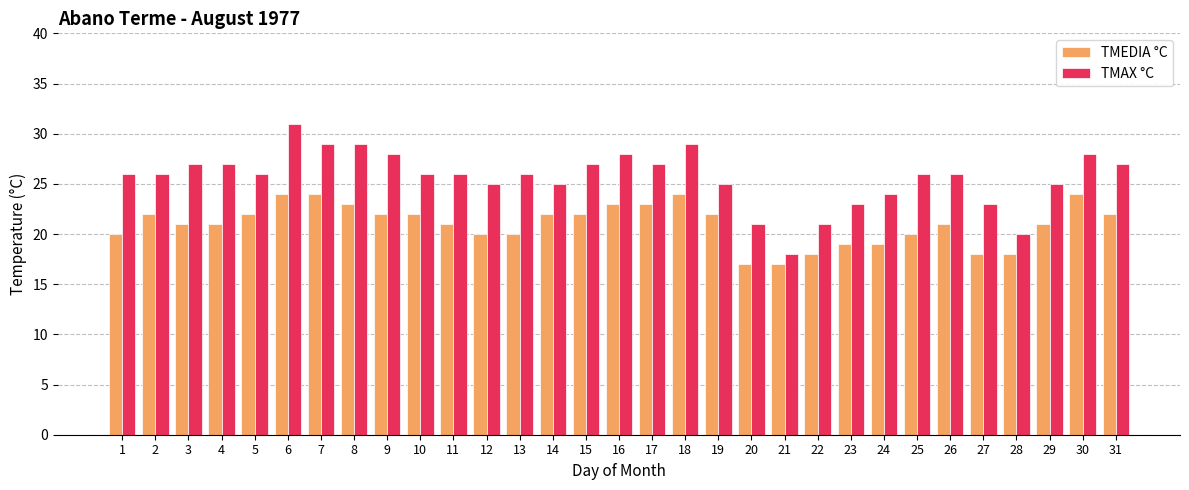

The TMEDIA °C series shows 14 at 1. True or false?

False